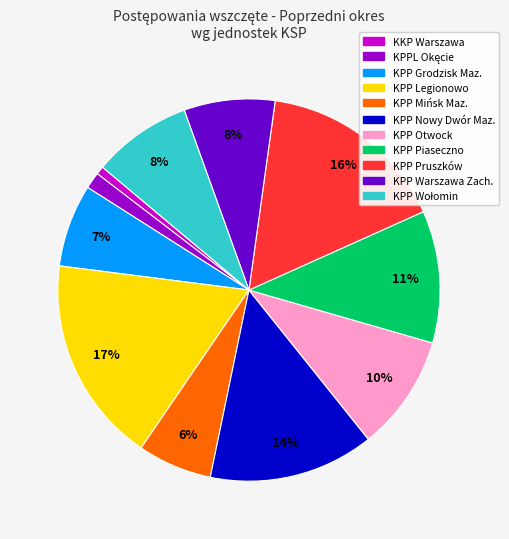

Do KKP Warszawa and KPP Nowy Dwór Maz. together represent more than half of the pie?

No